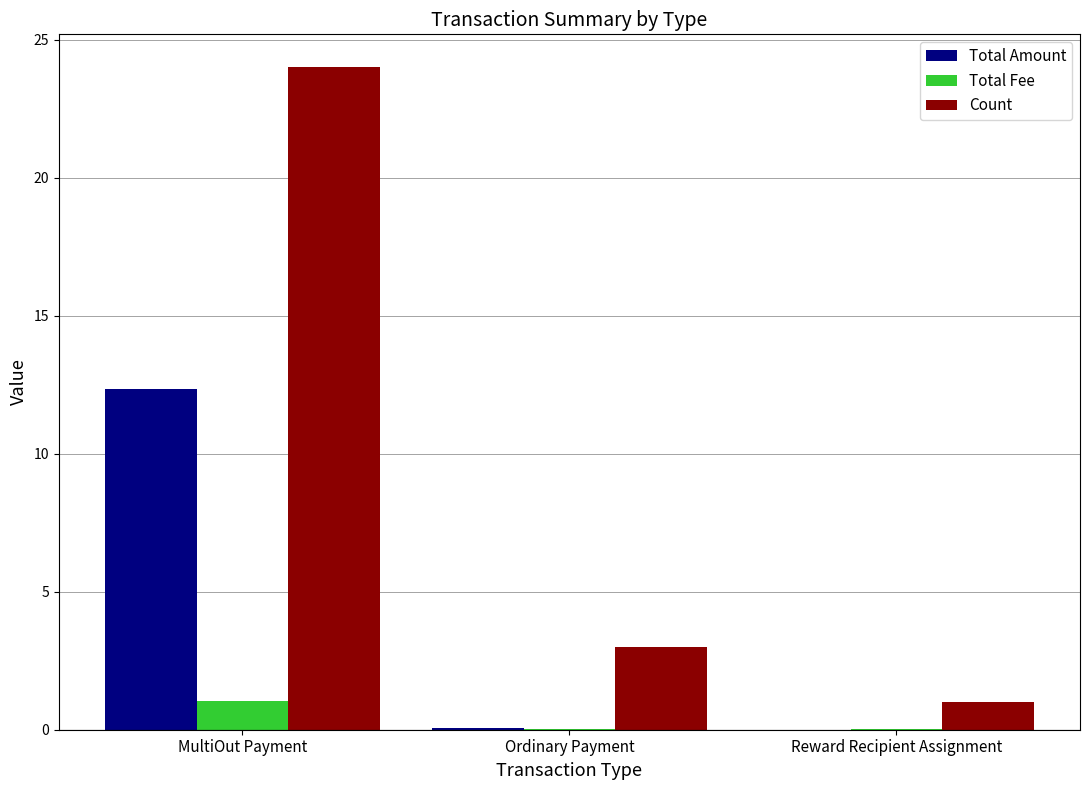

What are all the series names shown in the legend?

Total Amount, Total Fee, Count